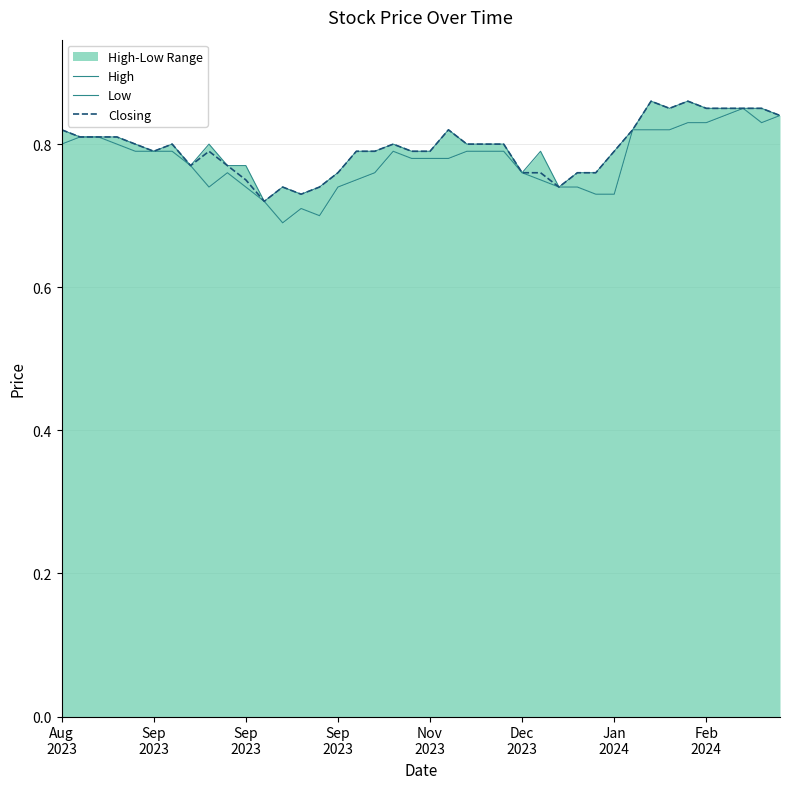

True or false: Low and High intersect in this chart.

False